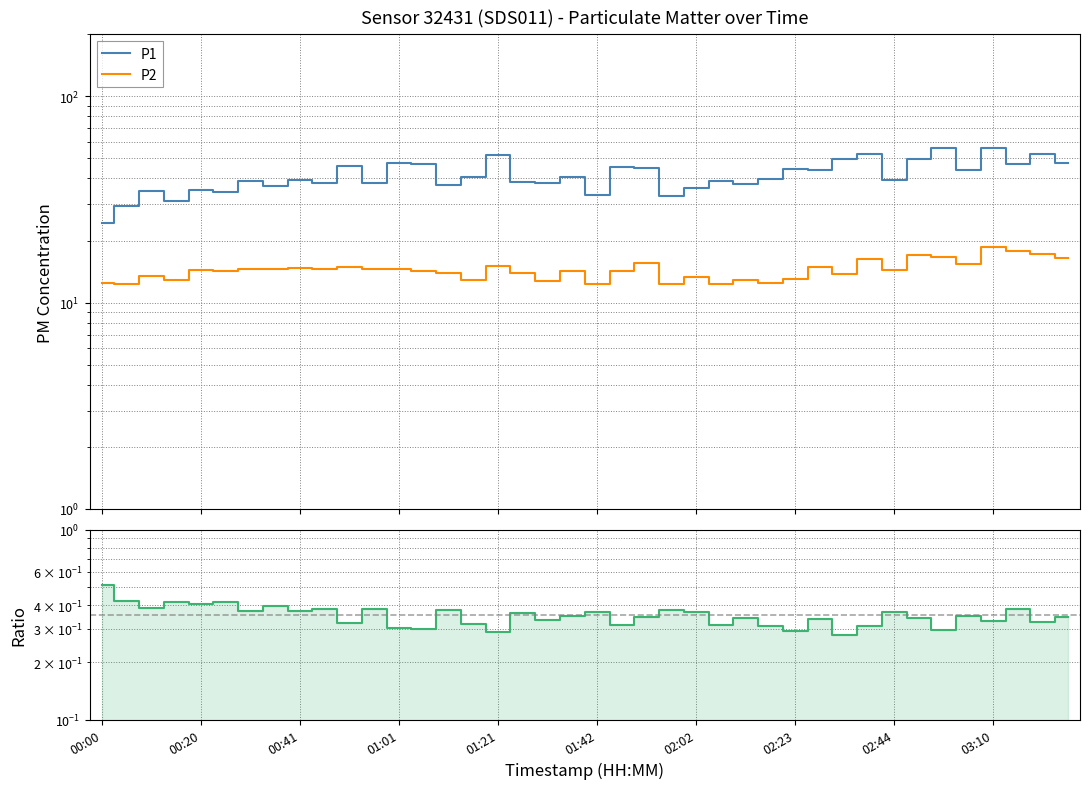

Reading left to right, what are all the values shown in this chart?

P1: 24.4	29.5	34.7	31.1	35.2	34.4	39.0	37.0	39.5	38.1	46.2	37.9	47.7	47.1	37.1	40.5	52.0	38.5	38.0	40.5	33.4	45.3	44.8	32.9	35.9	39.1	37.6	39.8	44.5	43.9	49.5	52.7	39.2	49.5	56.5	44.0	56.5	46.8	52.8	47.8
P2: 12.5	12.4	13.5	12.9	14.3	14.3	14.6	14.6	14.8	14.5	14.9	14.6	14.5	14.2	13.9	12.9	15.1	13.9	12.7	14.3	12.3	14.2	15.5	12.3	13.2	12.3	12.9	12.4	13.1	14.9	13.8	16.4	14.4	17.0	16.7	15.4	18.7	17.8	17.3	16.5
P2/P1 Ratio: 0.5	0.4	0.4	0.4	0.4	0.4	0.4	0.4	0.4	0.4	0.3	0.4	0.3	0.3	0.4	0.3	0.3	0.4	0.3	0.4	0.4	0.3	0.3	0.4	0.4	0.3	0.3	0.3	0.3	0.3	0.3	0.3	0.4	0.3	0.3	0.4	0.3	0.4	0.3	0.3